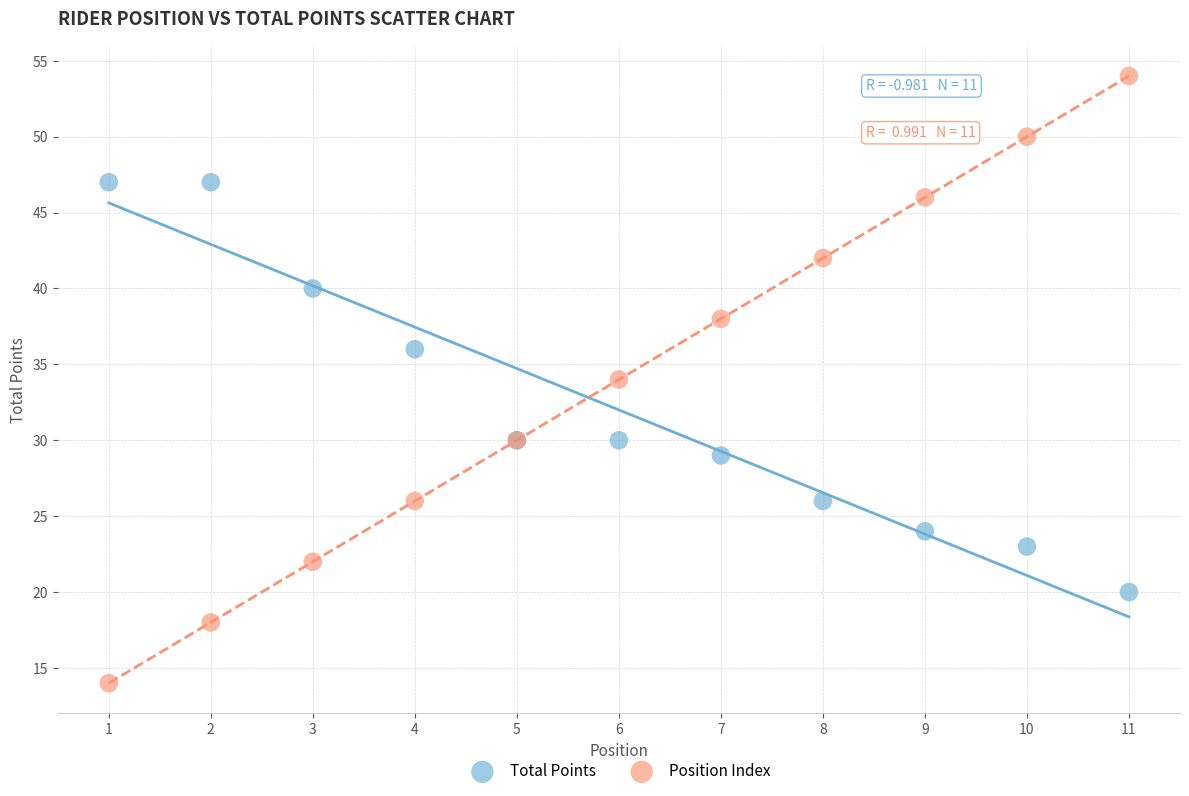

Which series has the largest Y range (max minus min)?

Position Index